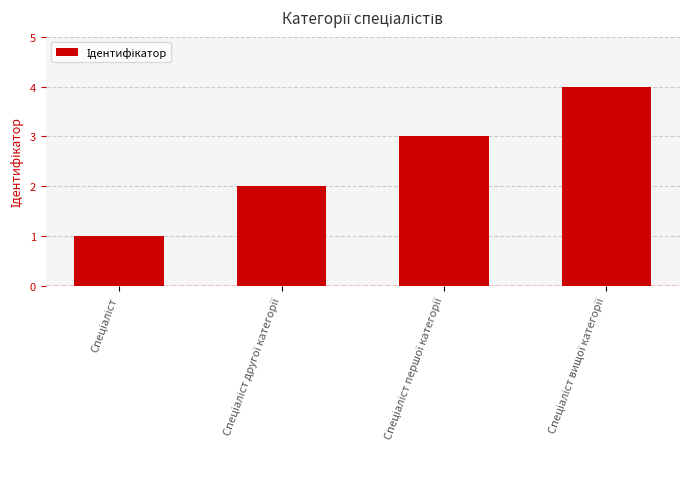

What is the difference between the maximum and minimum values?

3